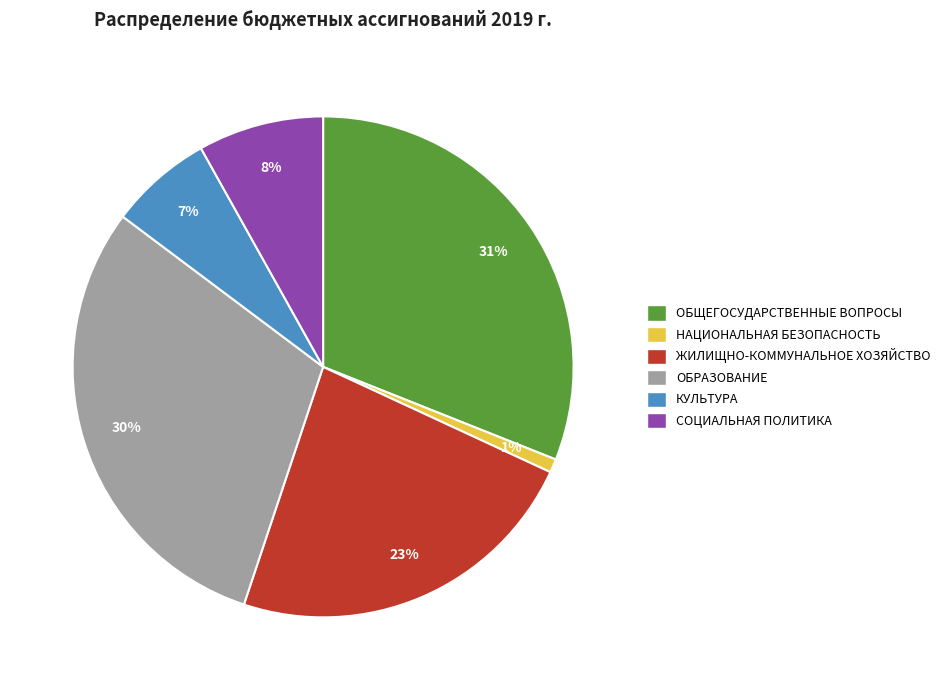

Is it true that СОЦИАЛЬНАЯ ПОЛИТИКА is 8% of the pie?

True